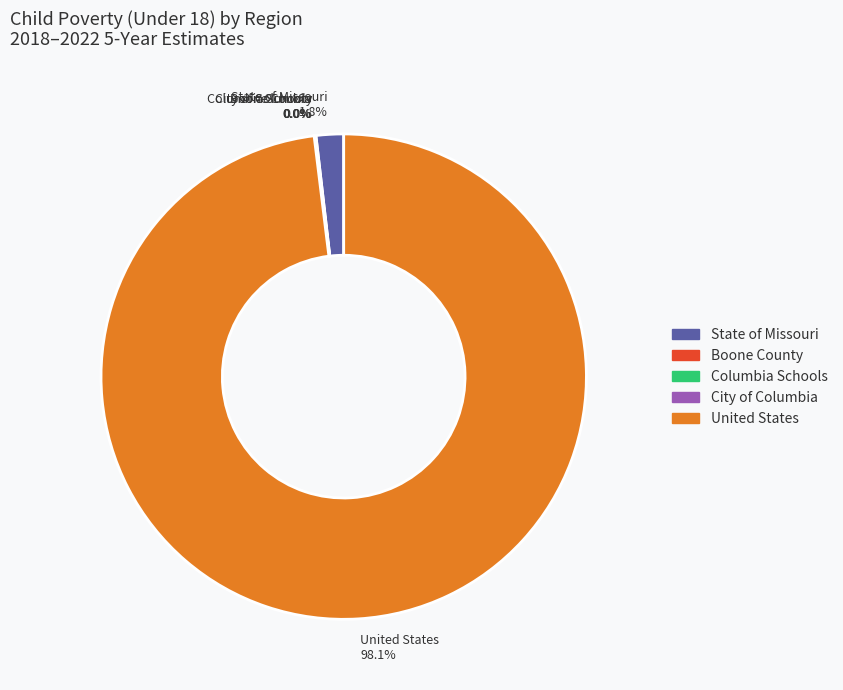

Is there any slice that represents more than half of the pie?

Yes